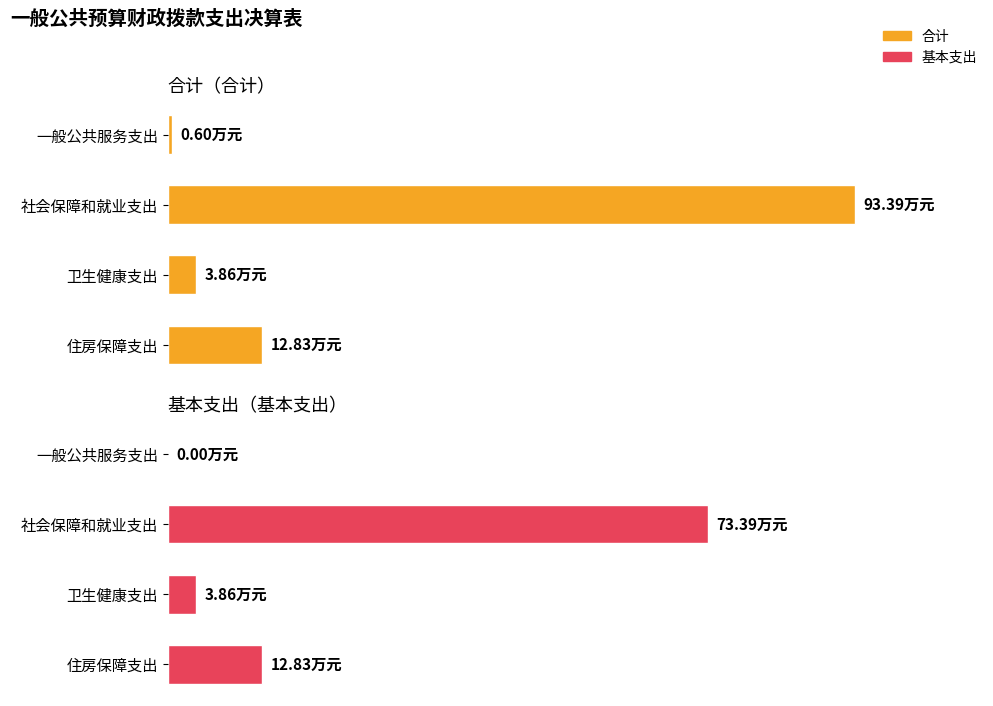

Reading left to right, transcribe all the data shown in this chart.

合计（合计）: 0.6	93.4	3.9	12.8
基本支出（基本支出）: 0.0	73.4	3.9	12.8